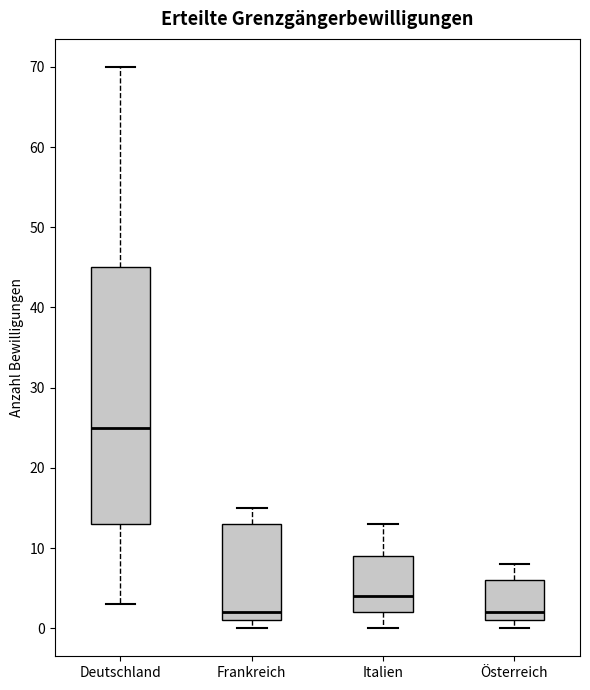

Where is the upper edge of the box for Italien on the y-axis? The values are not printed on the chart, so give them approximately, as read against the axis.

9